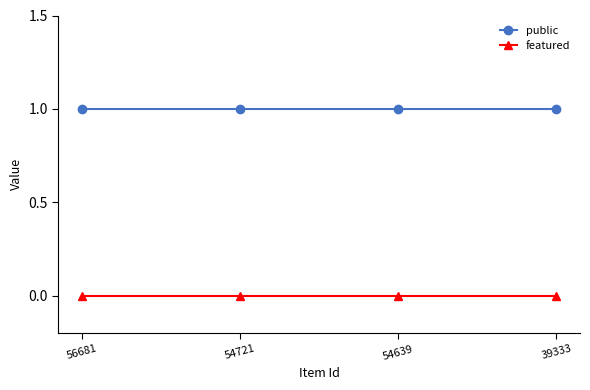

What is the spread (max minus min) of values at 54721?

1